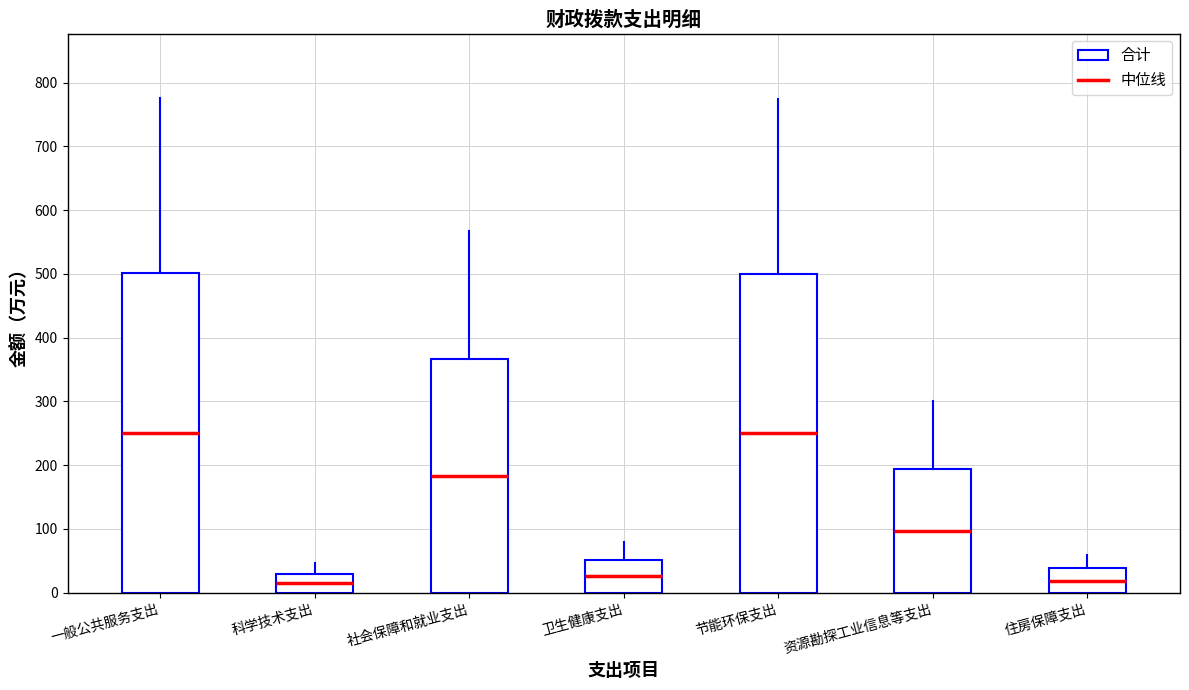

Which category has the lowest value in the 一般公共预算 series?

科学技术支出